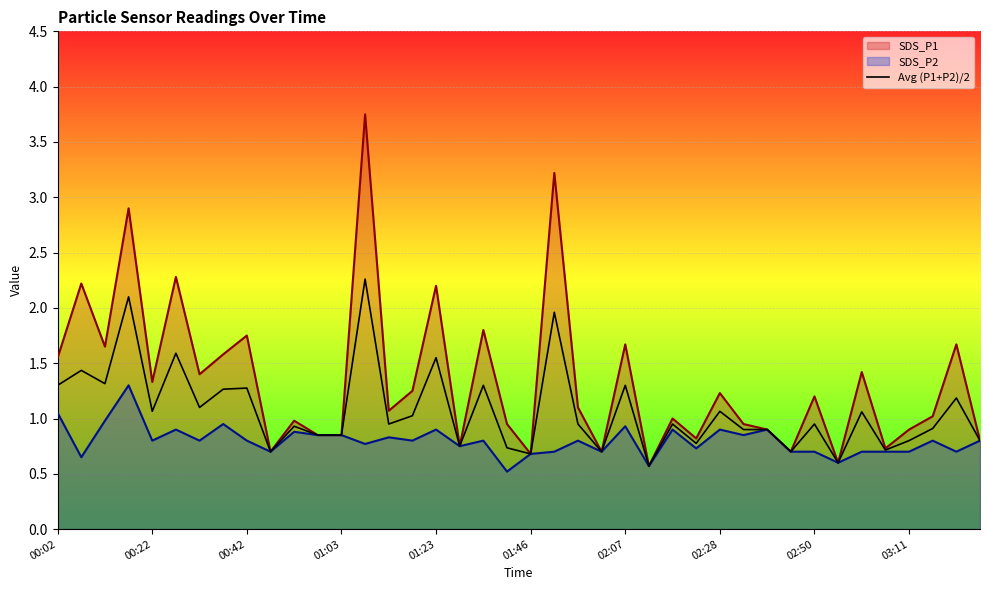

Which series has the largest range (max minus min)?

SDS_P1